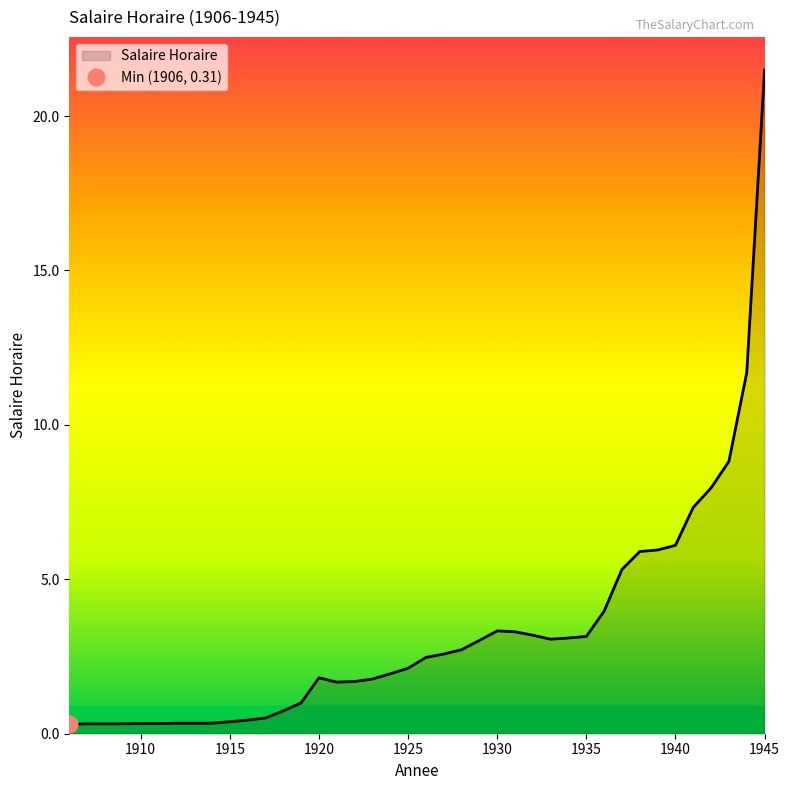

Reading right to left, list all the values displayed in this chart.

21.5	11.7	8.8	8.0	7.3	6.1	6.0	5.9	5.3	4.0	3.1	3.1	3.1	3.2	3.3	3.3	3.0	2.7	2.6	2.5	2.1	1.9	1.8	1.7	1.7	1.8	1.0	0.7	0.5	0.4	0.4	0.3	0.3	0.3	0.3	0.3	0.3	0.3	0.3	0.3